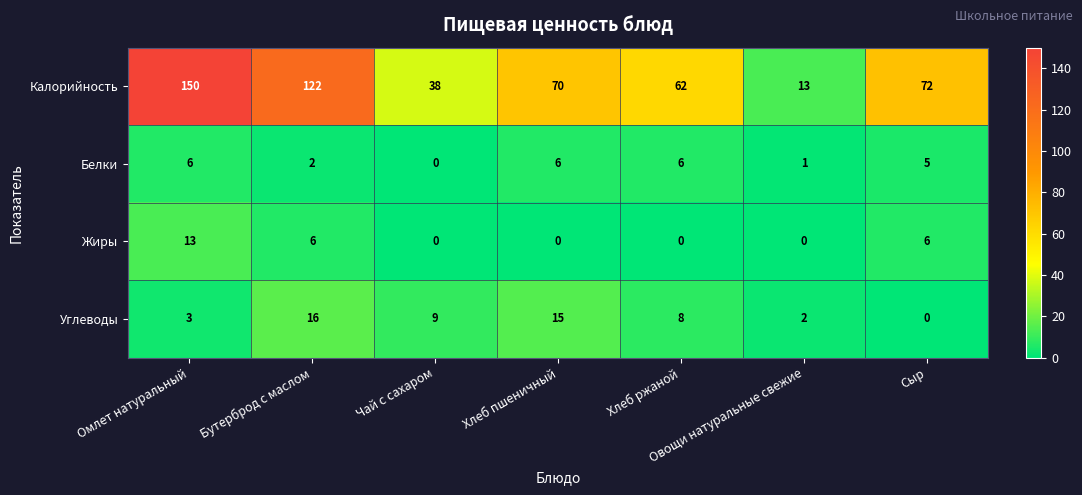

What is the maximum value shown in the chart?

150